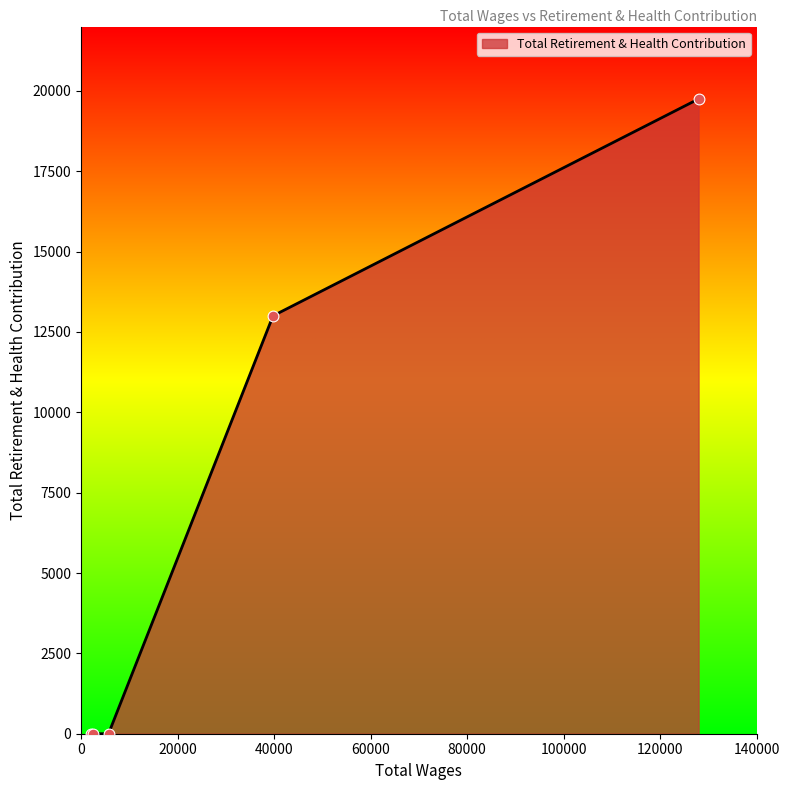

What is the difference between the maximum and minimum values?

19748